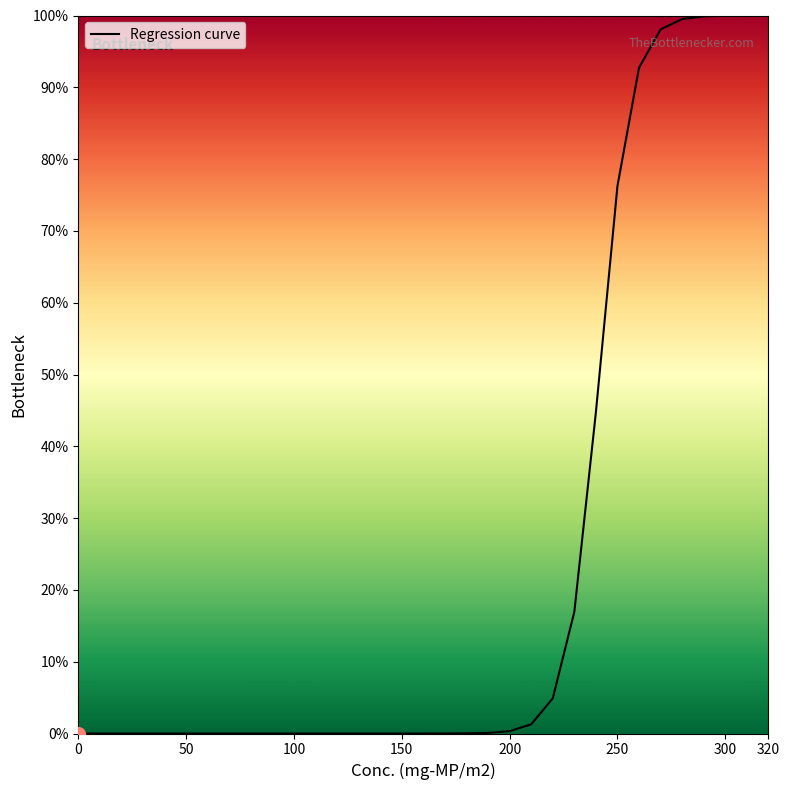

Does the chart have visible grid lines?

No